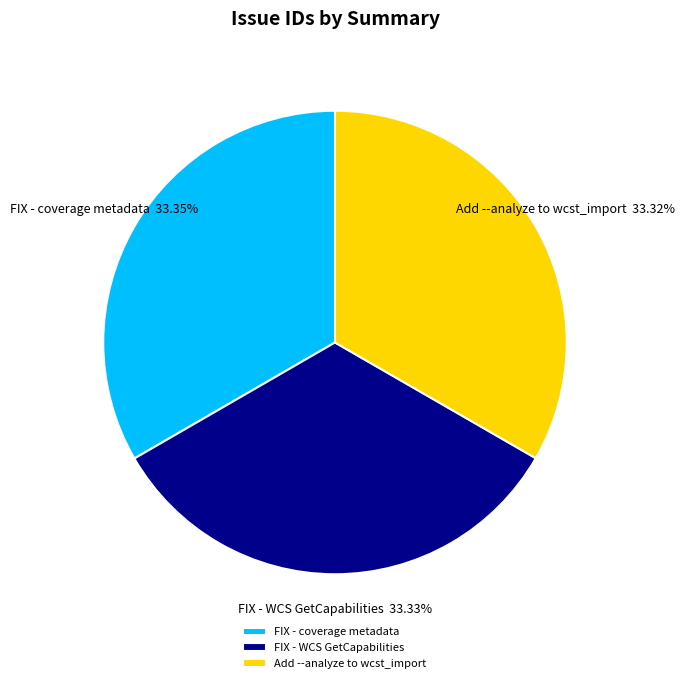

Combined, do FIX - coverage metadata and FIX - WCS GetCapabilities account for over 50%?

Yes